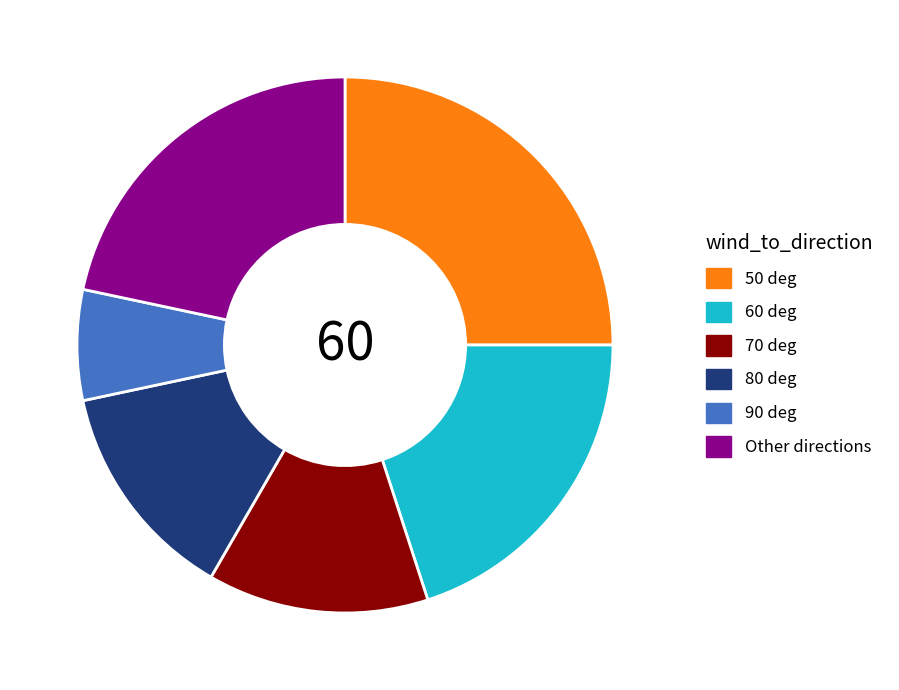

True or false: Other directions accounts for 22% of the total.

True